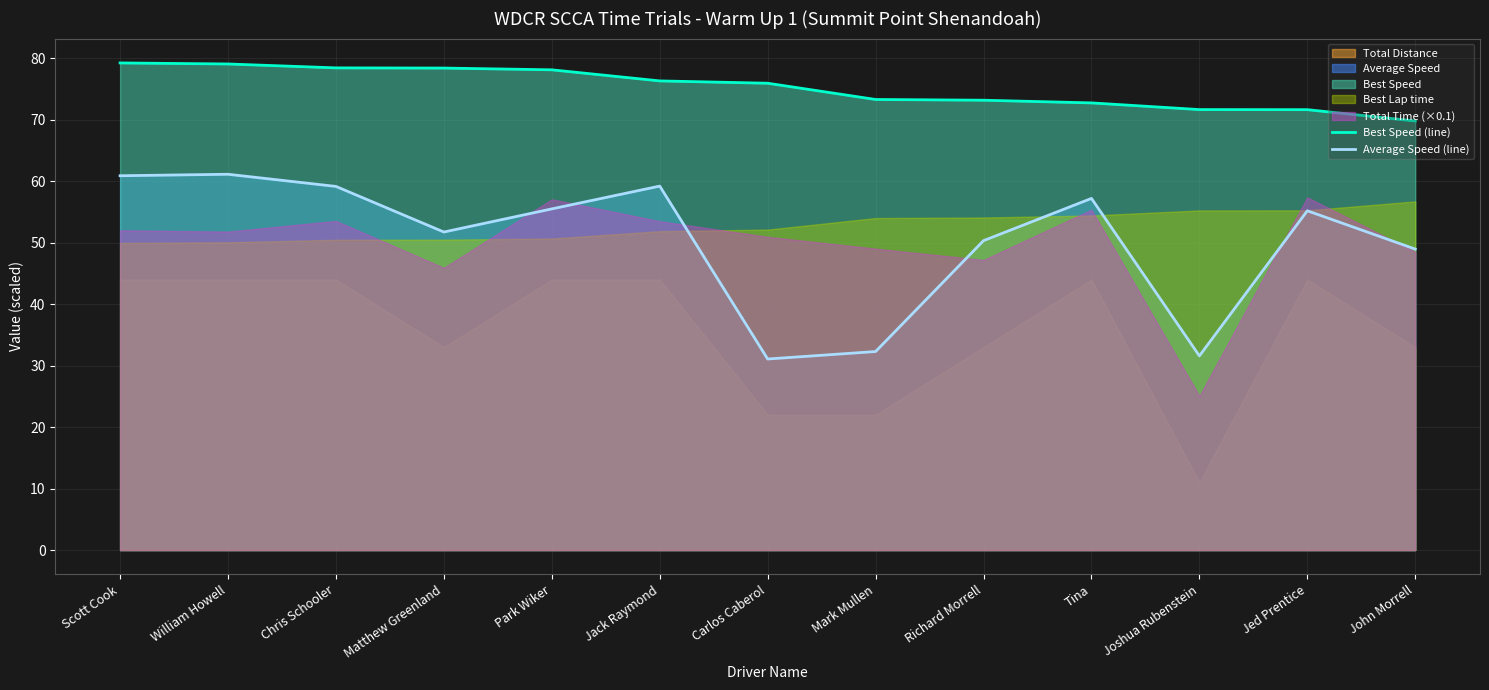

How many lines are shown in the chart?

2